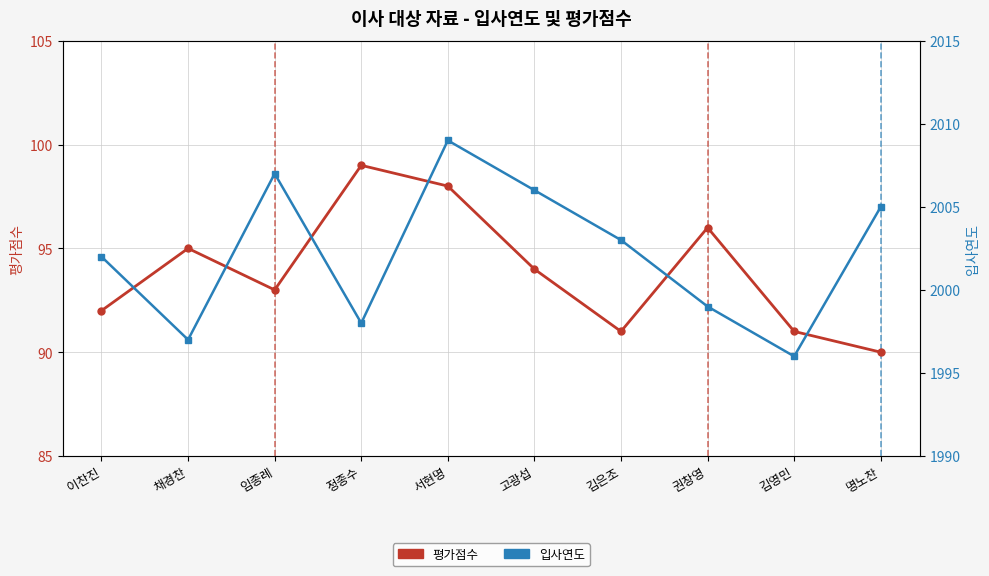

How many lines are shown in the chart?

2